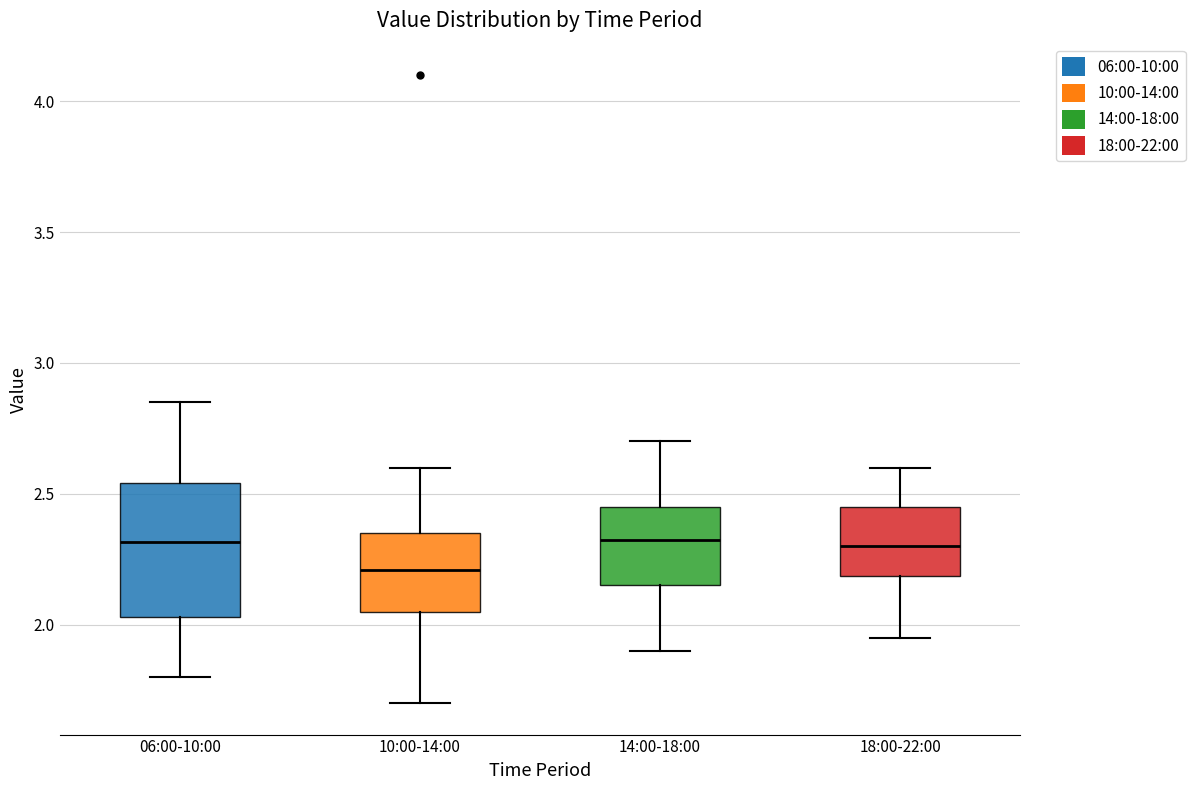

Comparing the boxes themselves (not the whiskers), which one is the tallest?

06:00-10:00